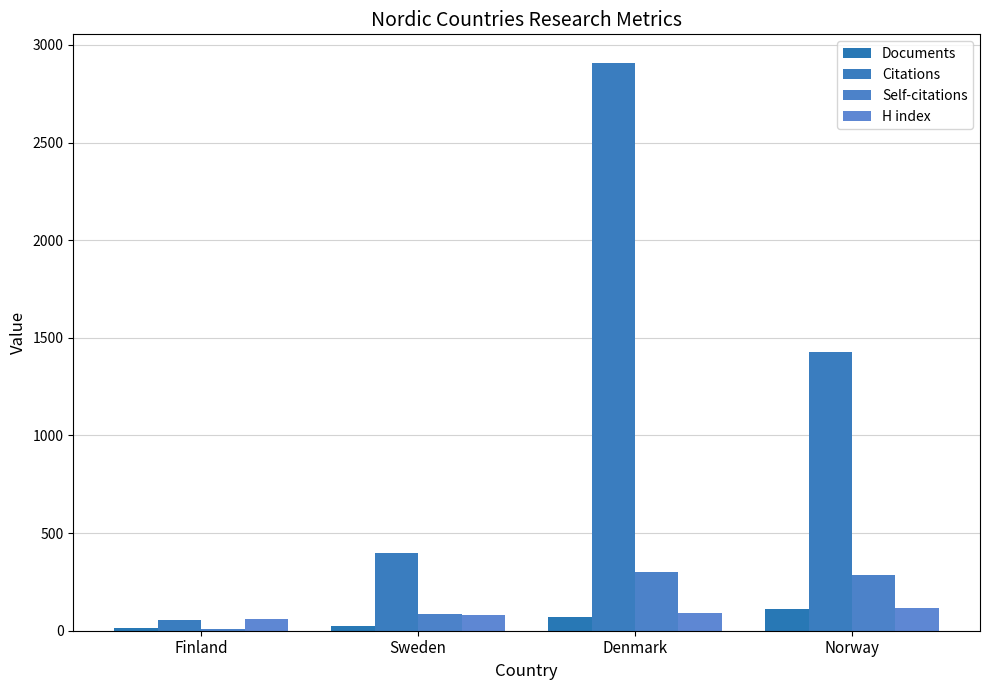

Reading right to left, list all the values displayed in this chart.

Documents: 112	69	25	12
Citations: 1430	2909	396	57
Self-citations: 286	302	84	10
H index: 114	92	79	59